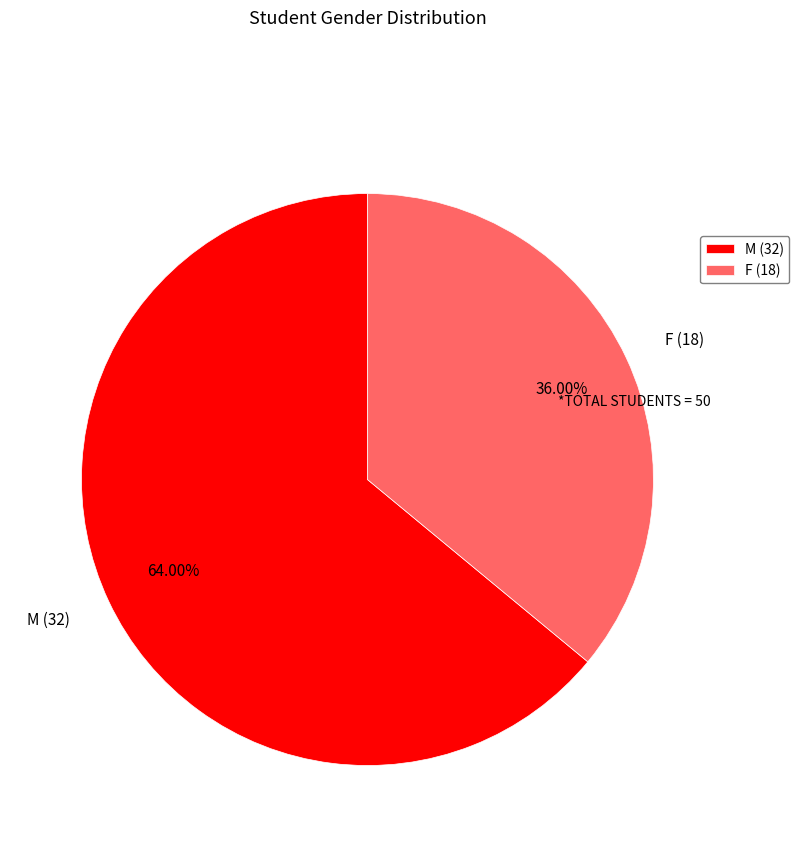

Rank the categories by value from highest to lowest.

M, F